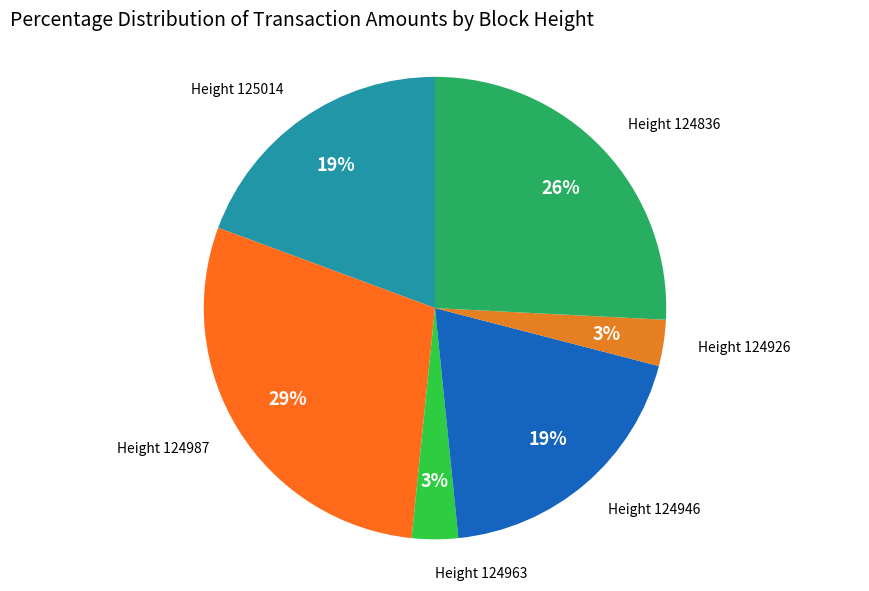

Is it true that Height 124946 is 19% of the pie?

True